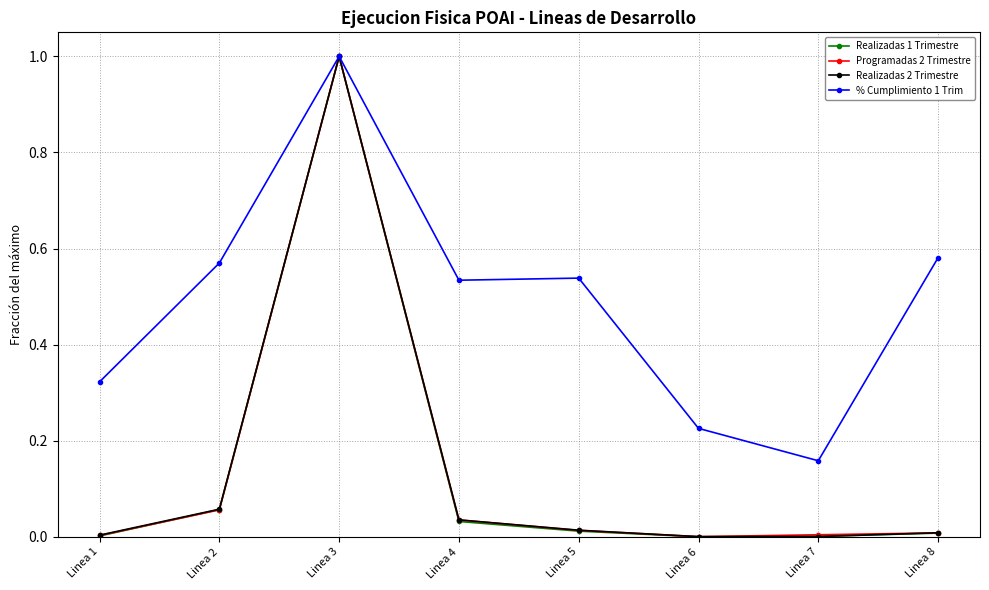

At which category is the sum across all series the highest?

Linea 3